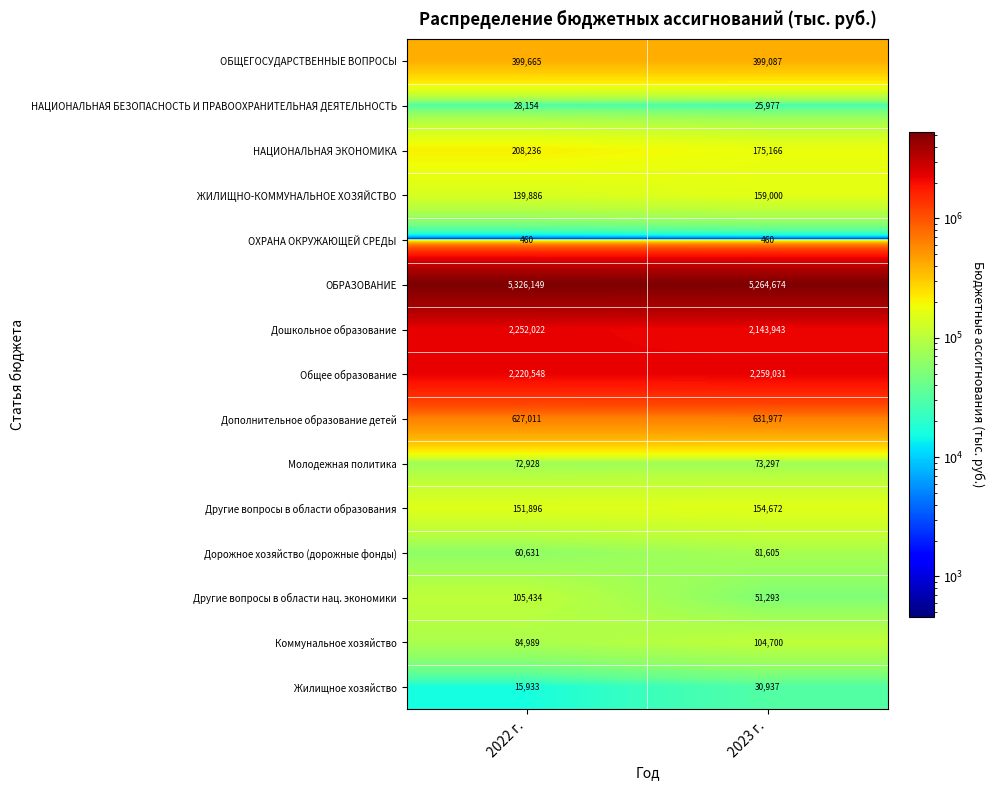

What is the minimum value for ОБРАЗОВАНИЕ?

5264674